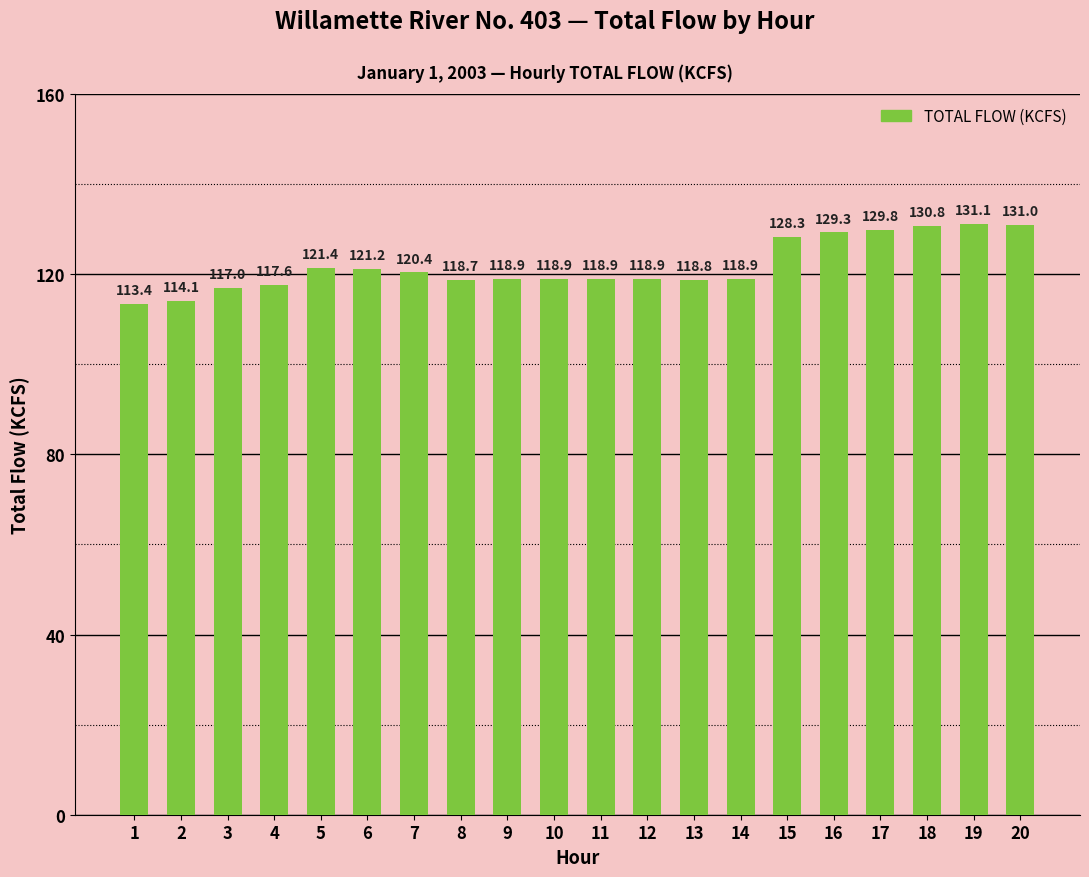

The value at 18 is 130.8. True or false?

True